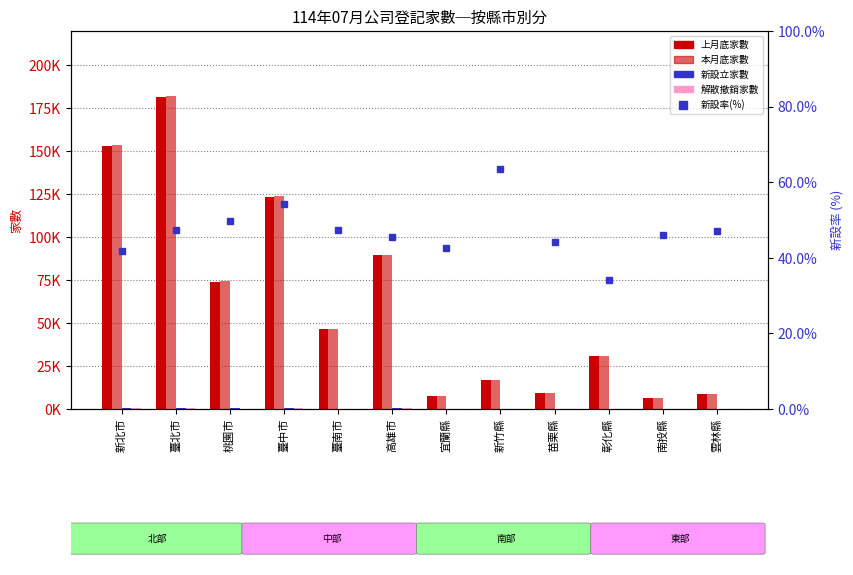

Which has a higher value, 苗栗縣 or 臺中市?

臺中市